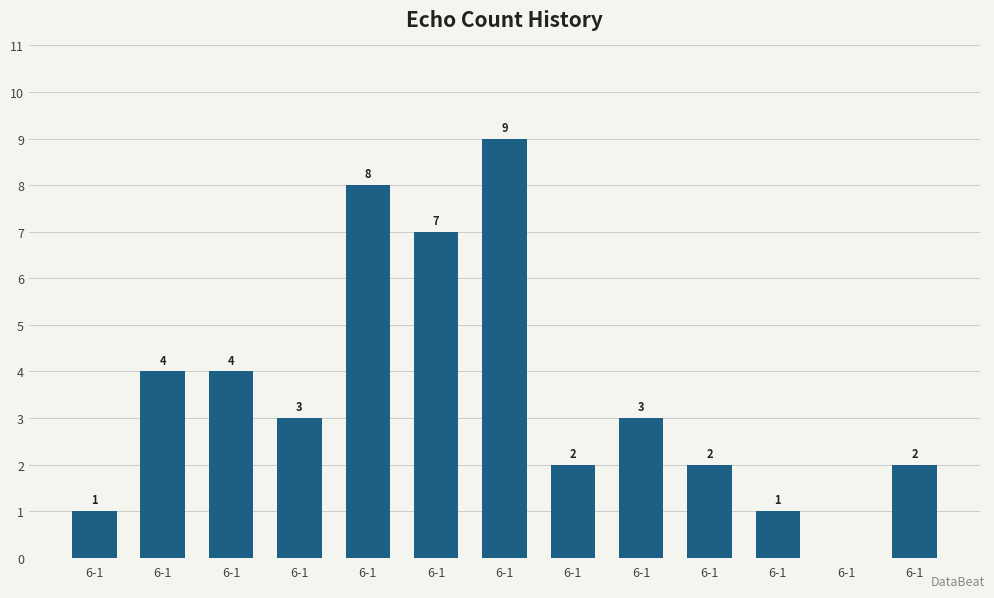

Where is the data nearest to the value 4?

6-1